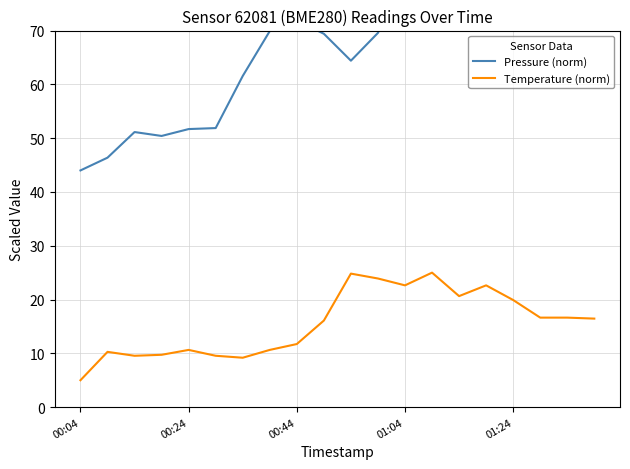

Where does the Temperature (norm) series first go above 16?

9